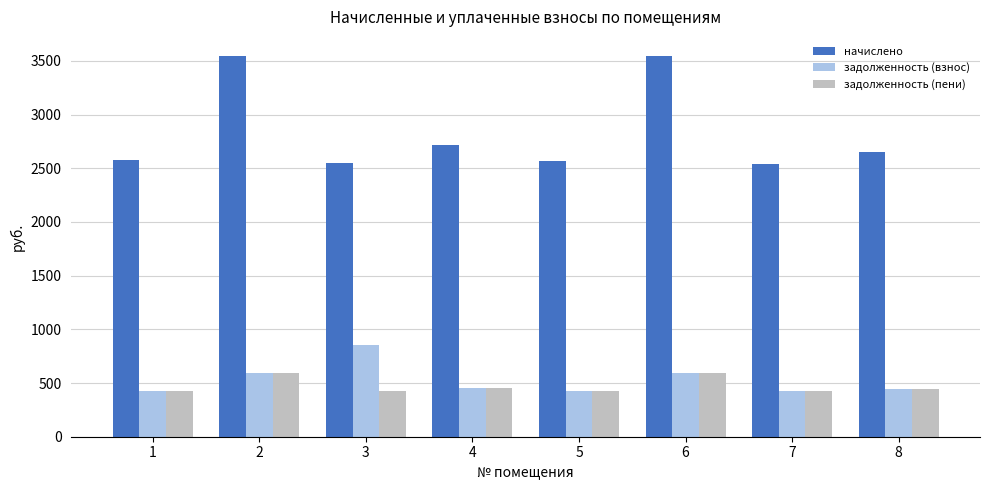

What is the difference between the highest and lowest values at 3?

2123.8